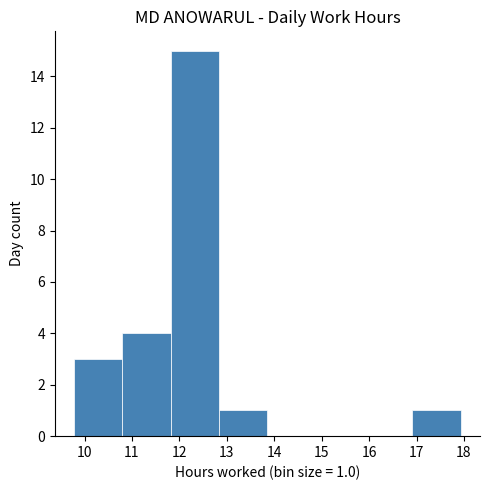

Which range on the x-axis has the tallest bar?

11.8 to 12.8